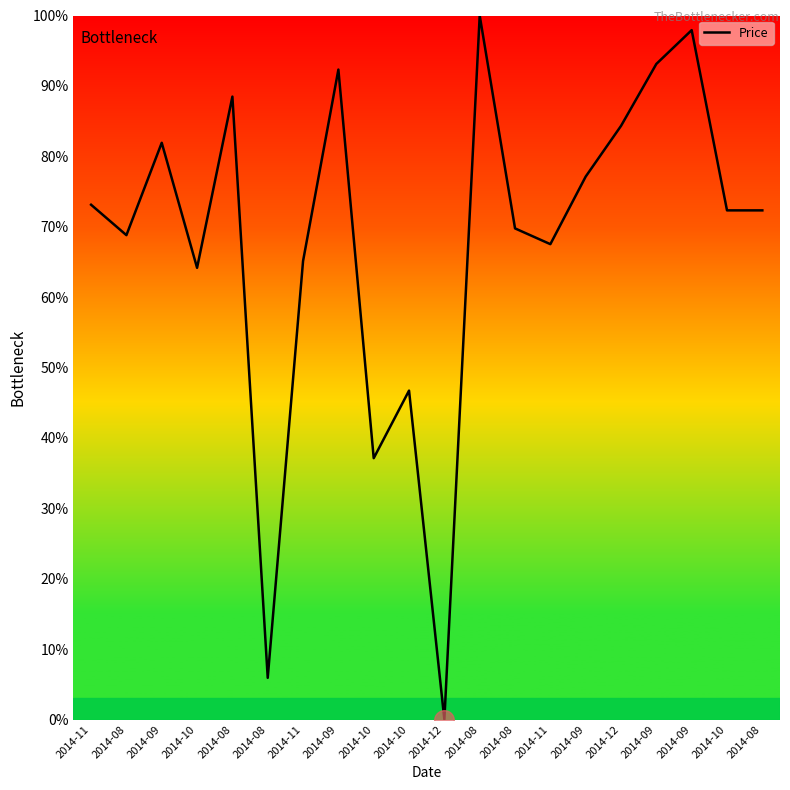

What is the change in value from 2014-08 to 2014-12?

+14.6